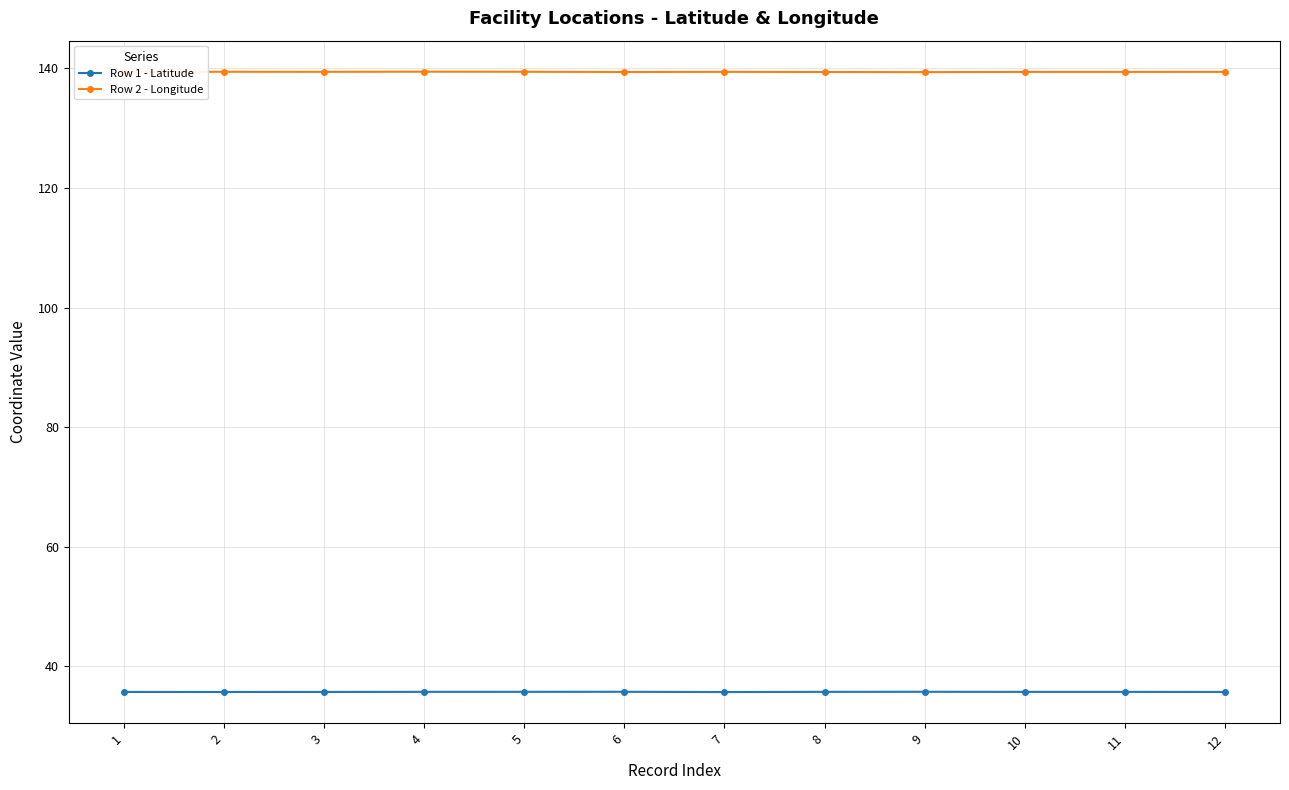

What is the difference between the highest and lowest values at 6?

103.7